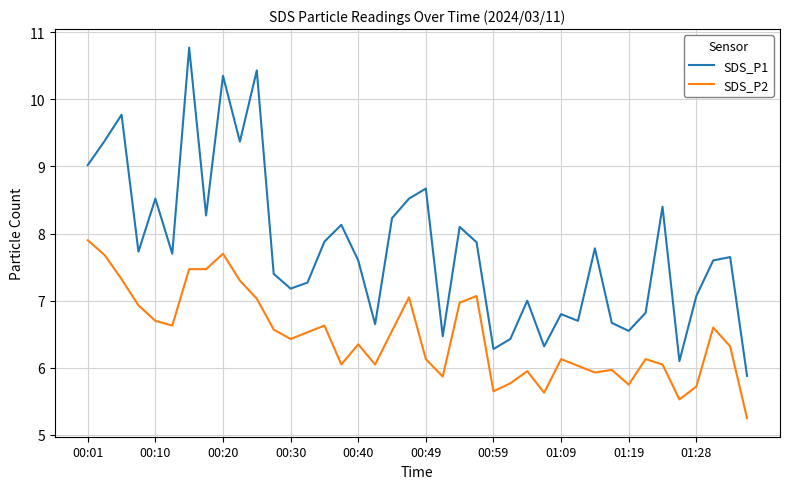

Which series has the widest spread of values?

SDS_P1